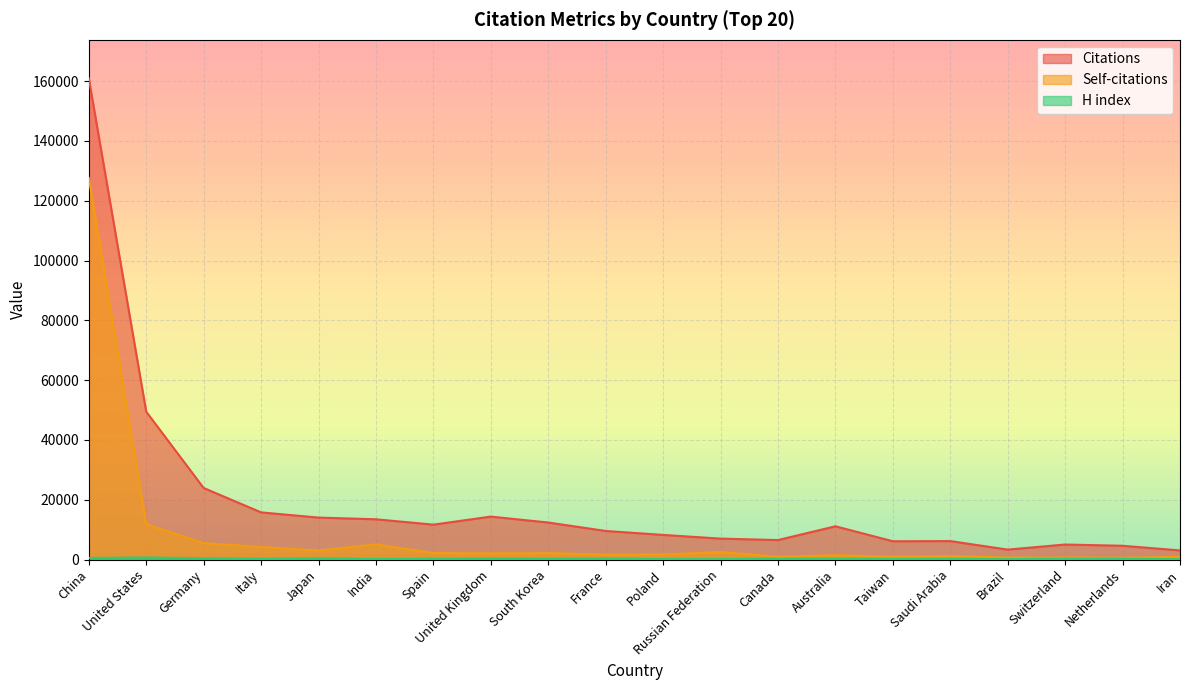

Read the Self-citations value at Spain, to the nearest 10.

2210